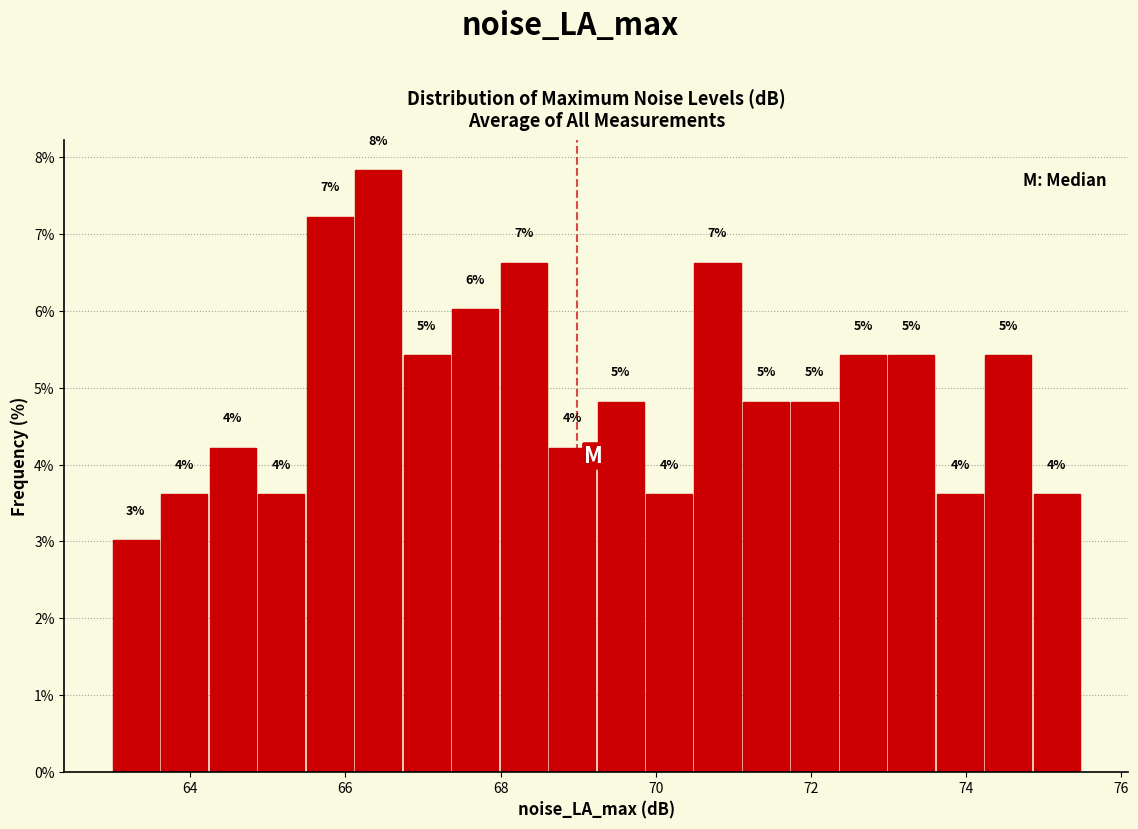

Around what value on the x-axis is the tallest bar? Give the approximate position of its centre, as read against the axis.

66.4